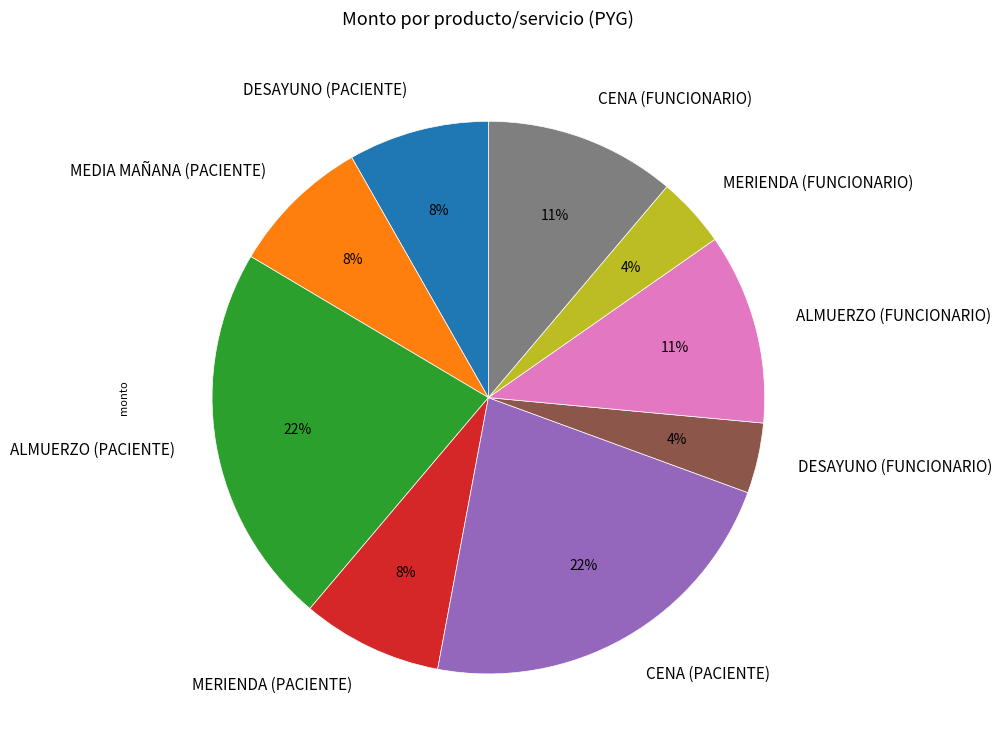

Is there any slice that represents more than half of the pie?

No